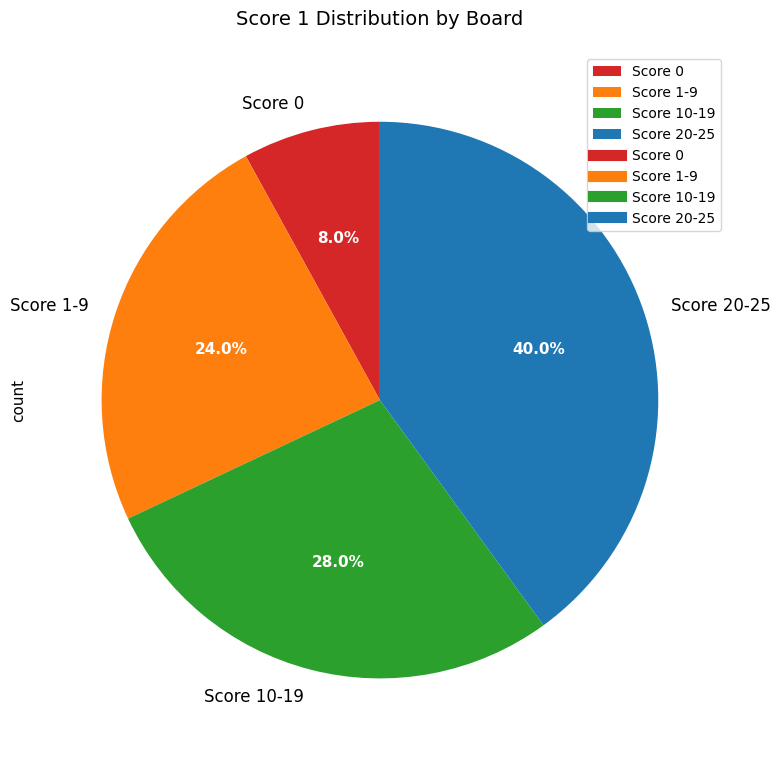

Count the number of slices in the pie.

4